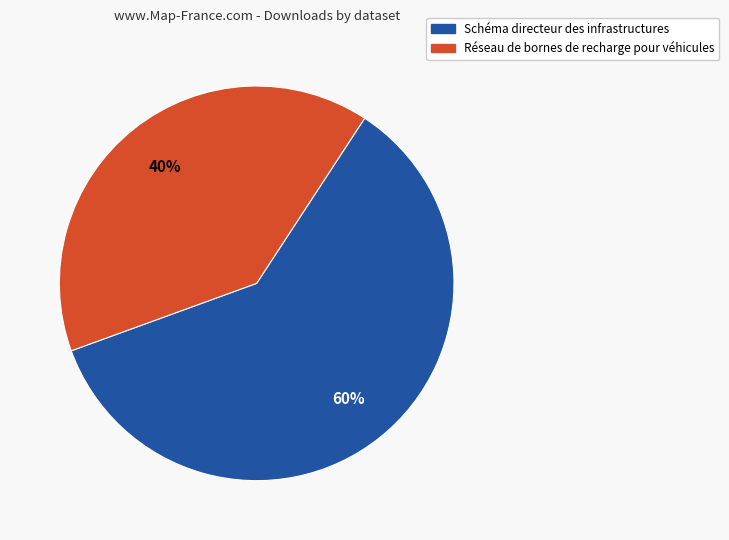

Which slice is the largest?

Schéma directeur des infrastructures